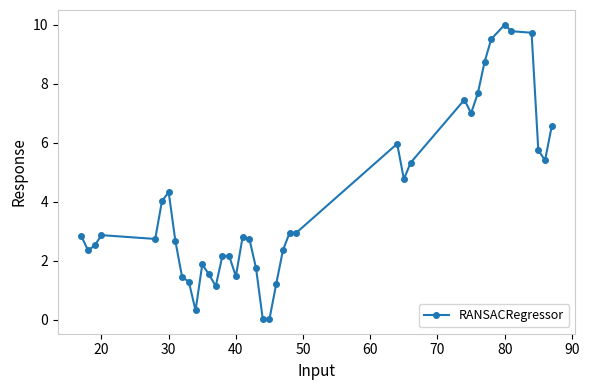

How many values are below 2?

11